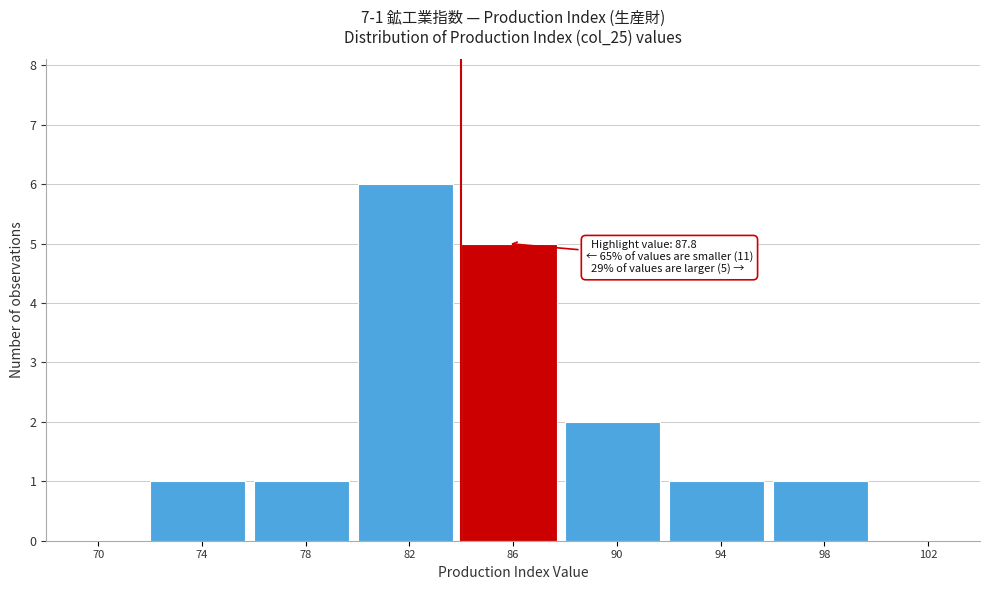

Reading left to right, list all the values displayed in this chart.

70=0	74=1	78=1	82=6	86=5	90=2	94=1	98=1	102=0